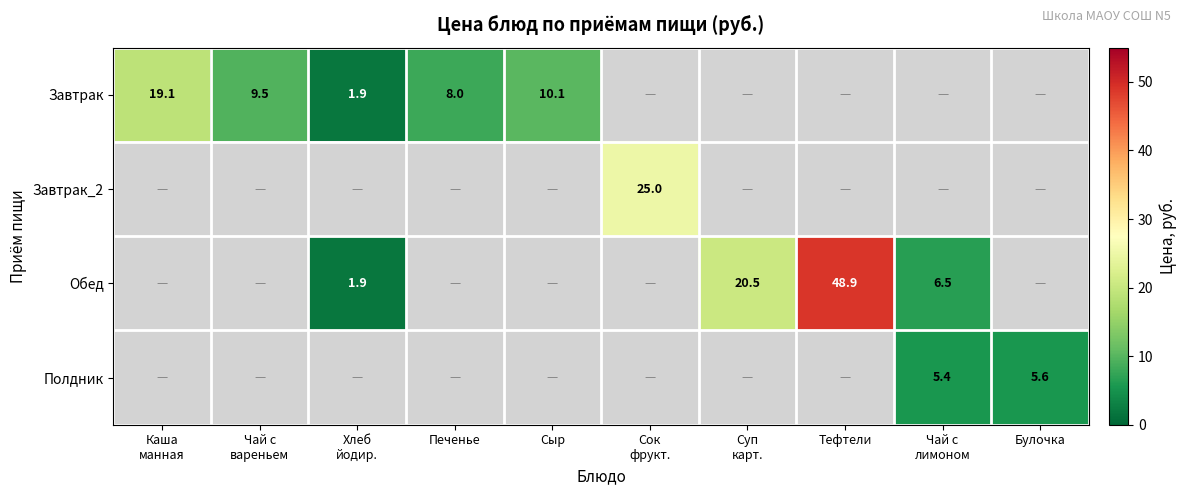

Is it true that Завтрак equals 8.0 at Печенье?

True